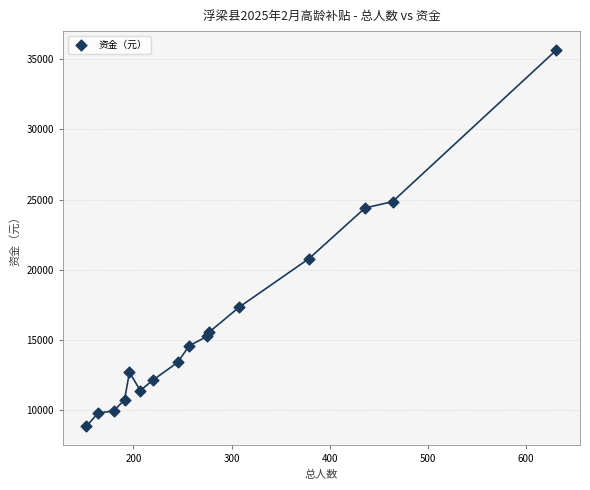

What is the range of Y values (max minus min)?

26800